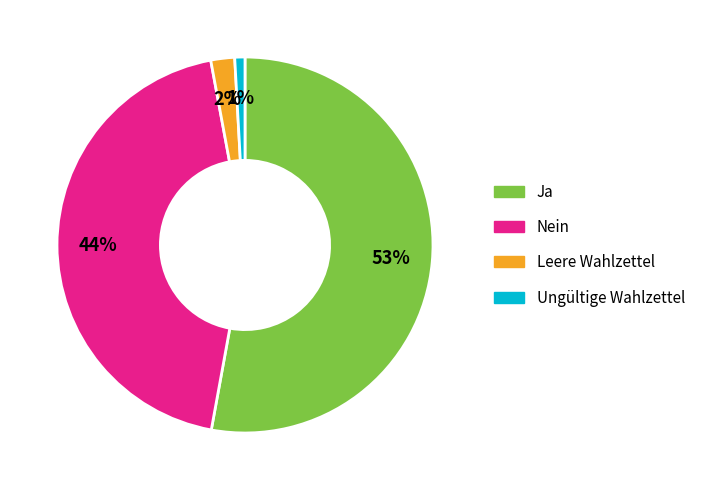

Is it true that Leere Wahlzettel is 15% of the pie?

False